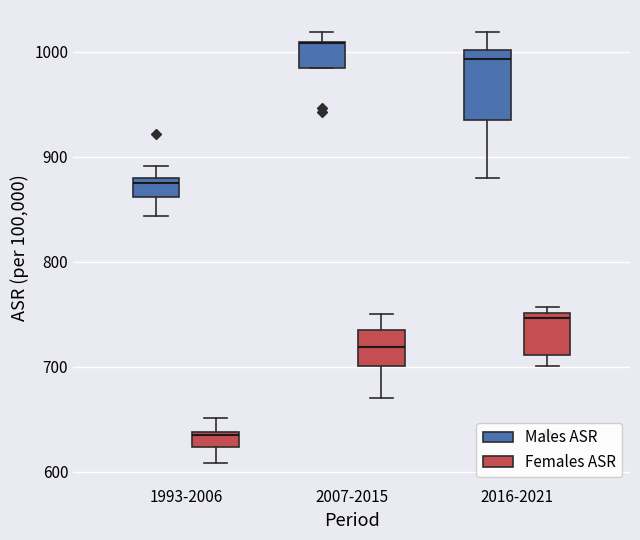

Where does the median line of the box for 2016-2021 (Males ASR) sit on the y-axis? The values are not printed on the chart, so give them approximately, as read against the axis.

990